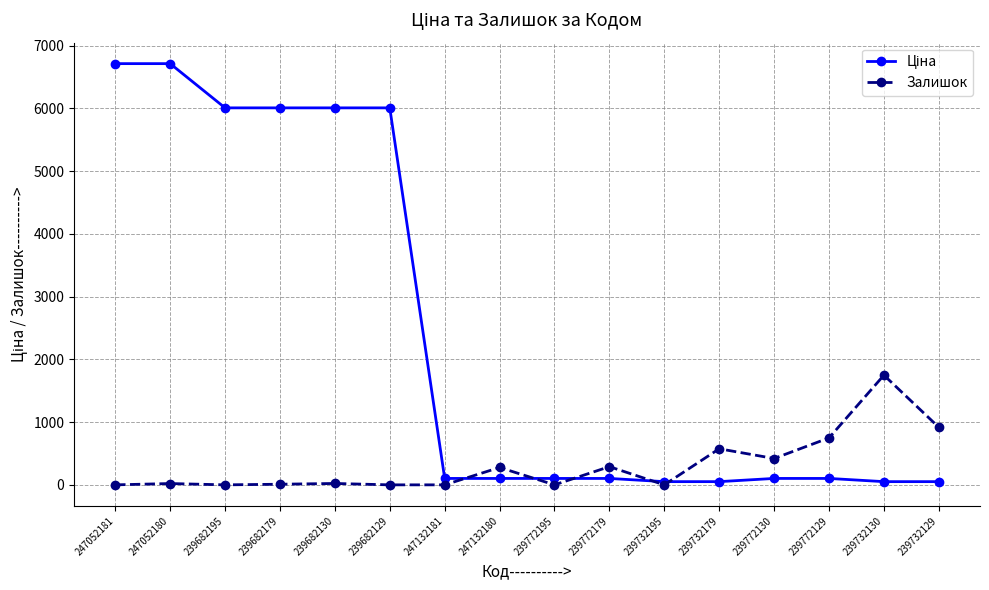

Which series changed the most between 239772179 and 239732130?

Залишок